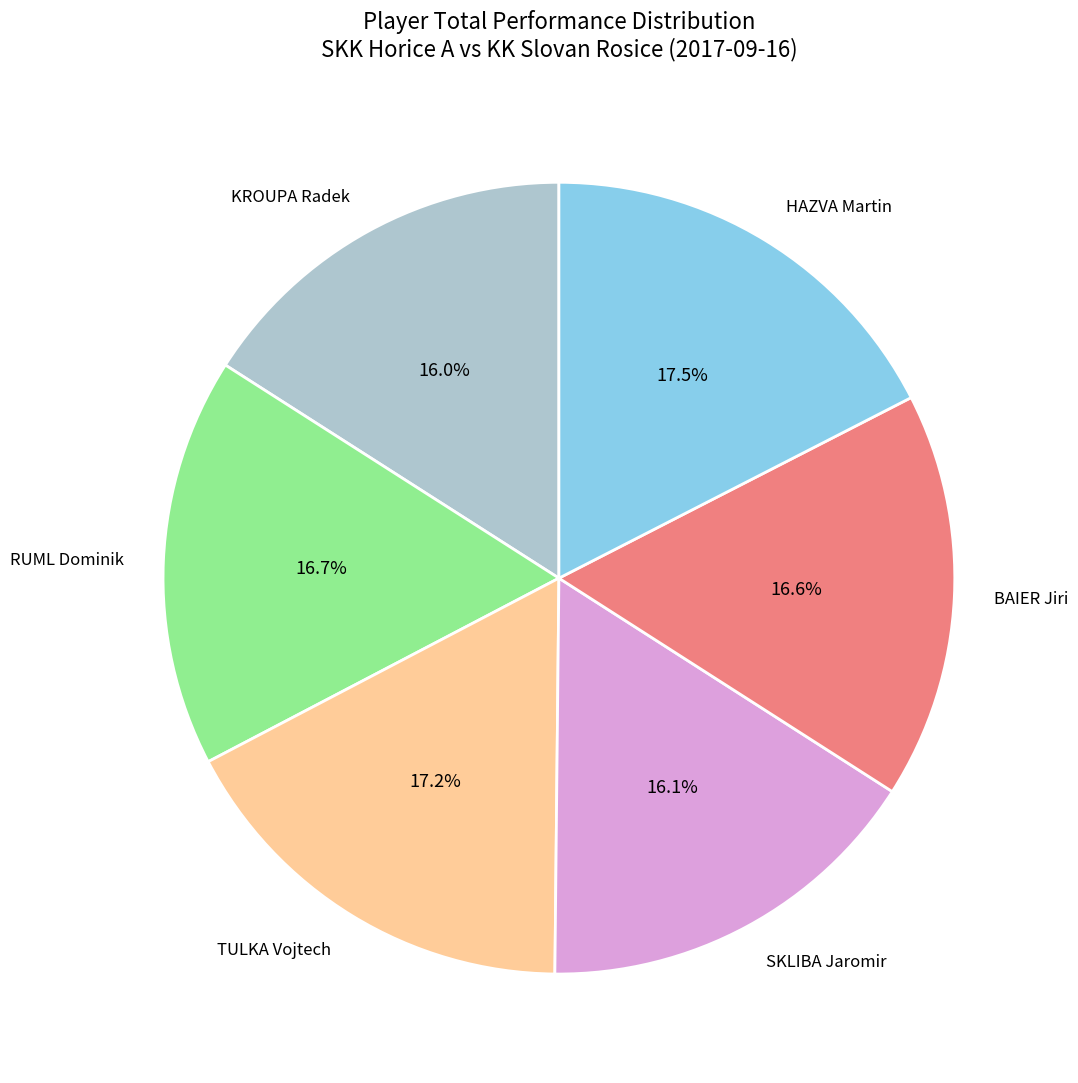

Is TULKA Vojtech the majority of the pie?

No